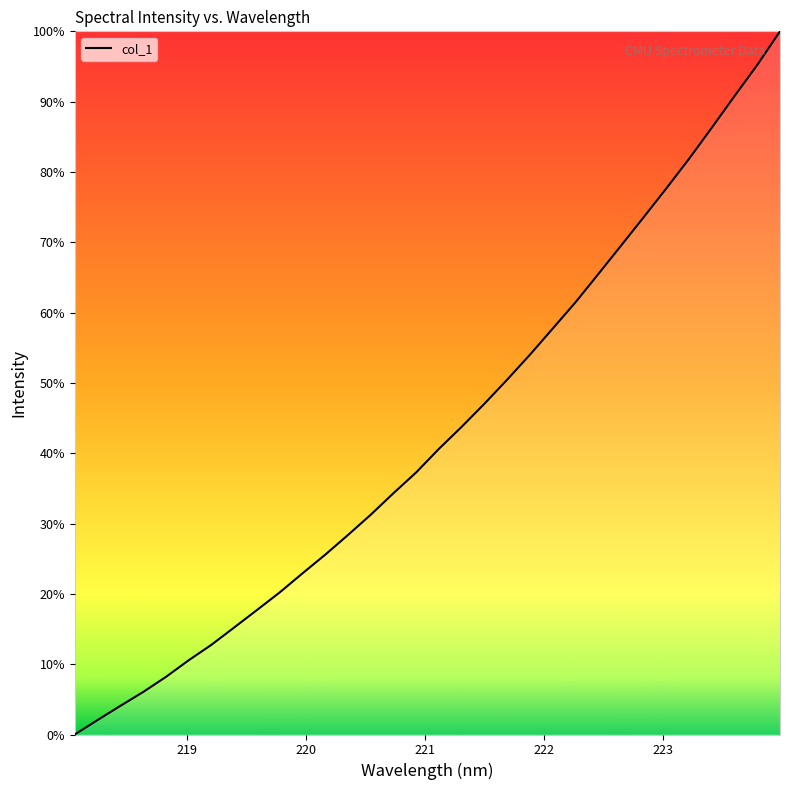

How many lines are shown in the chart?

1